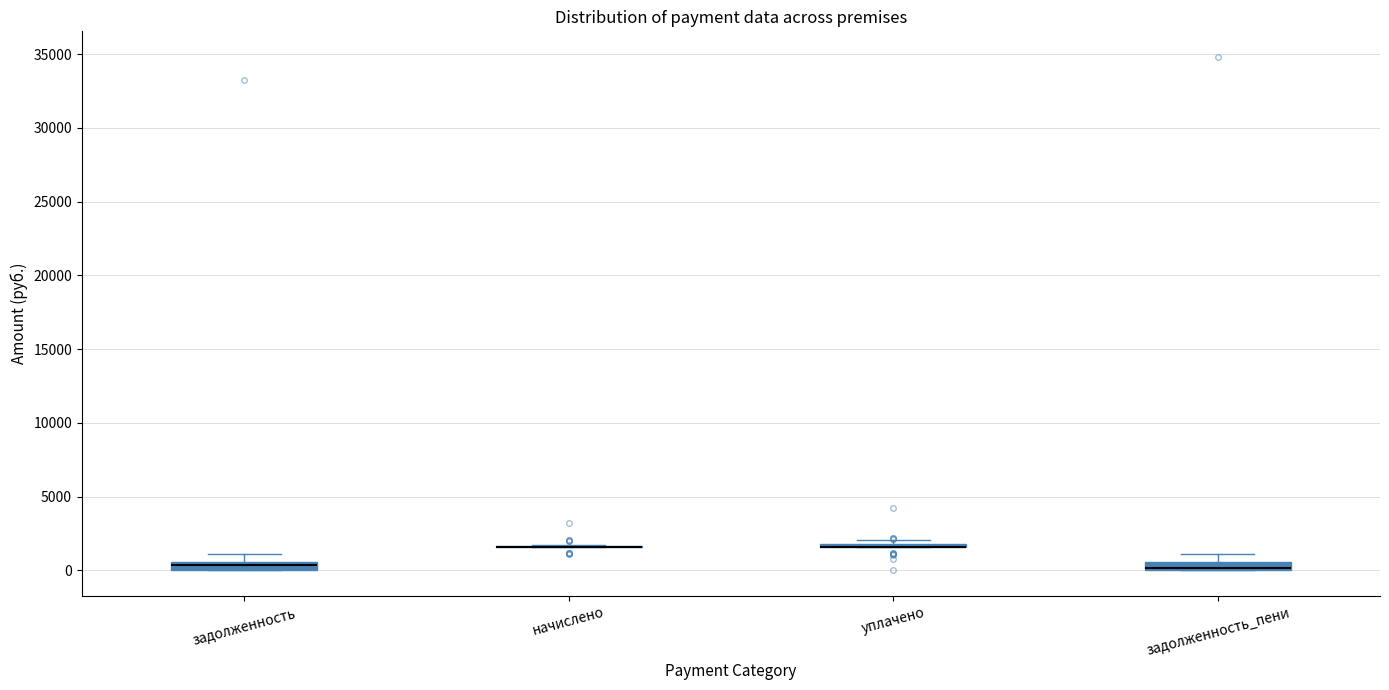

Where is the upper edge of the box for задолженность on the y-axis? The values are not printed on the chart, so give them approximately, as read against the axis.

500